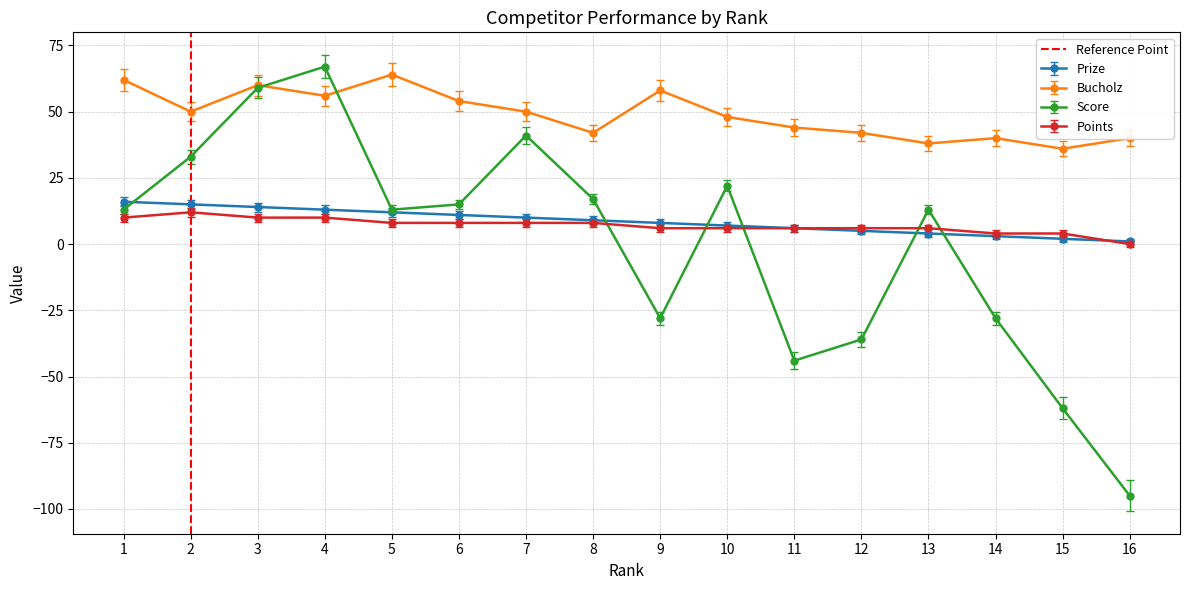

The Score series shows -24 at 12. True or false?

False